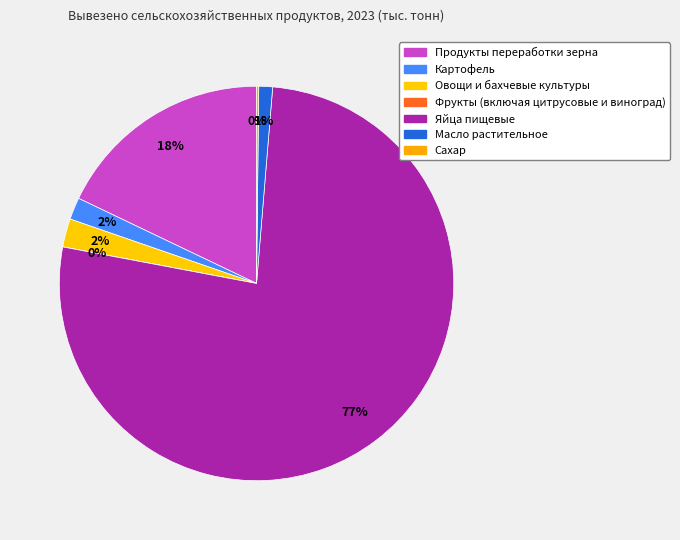

To the nearest percent, what is the difference between the Продукты переработки зерна and Масло растительное slice percentages?

17%